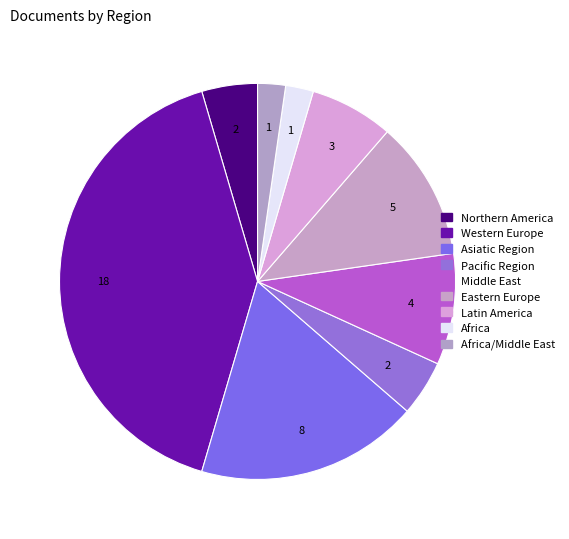

To the nearest percent, what is the average slice percentage?

11%